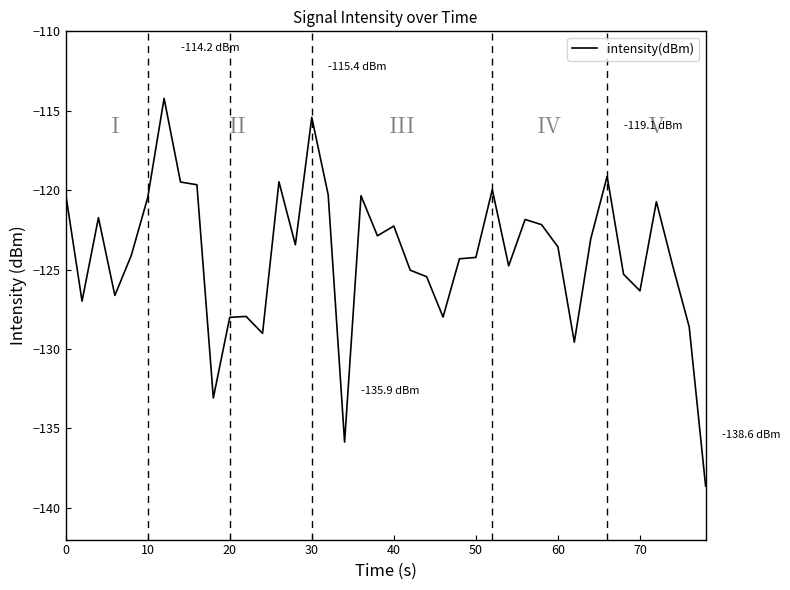

What is the minimum value shown in the chart?

-138.6